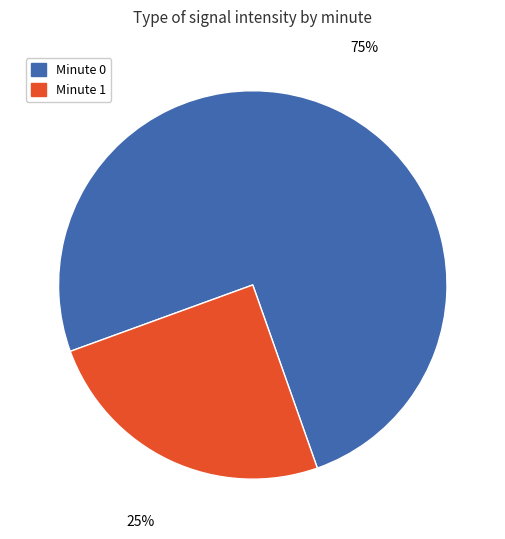

True or false: Minute 0 accounts for 75% of the total.

True